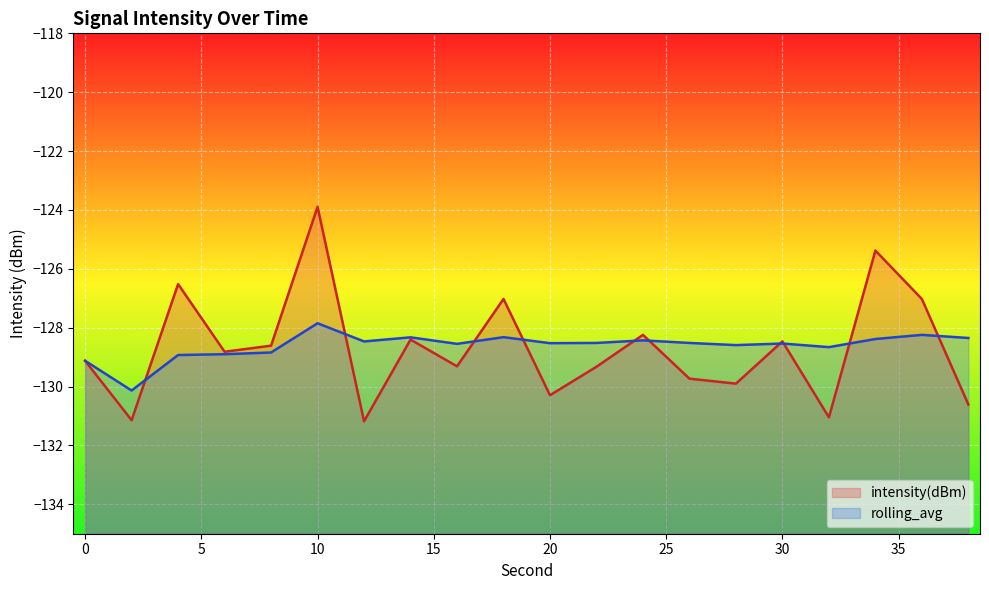

What is the total value across all series at 20?

-258.8